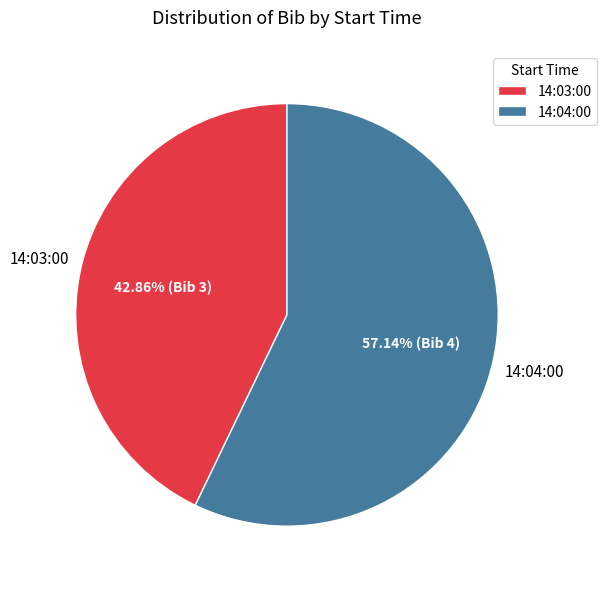

Rank the categories by value from highest to lowest.

14:04:00, 14:03:00